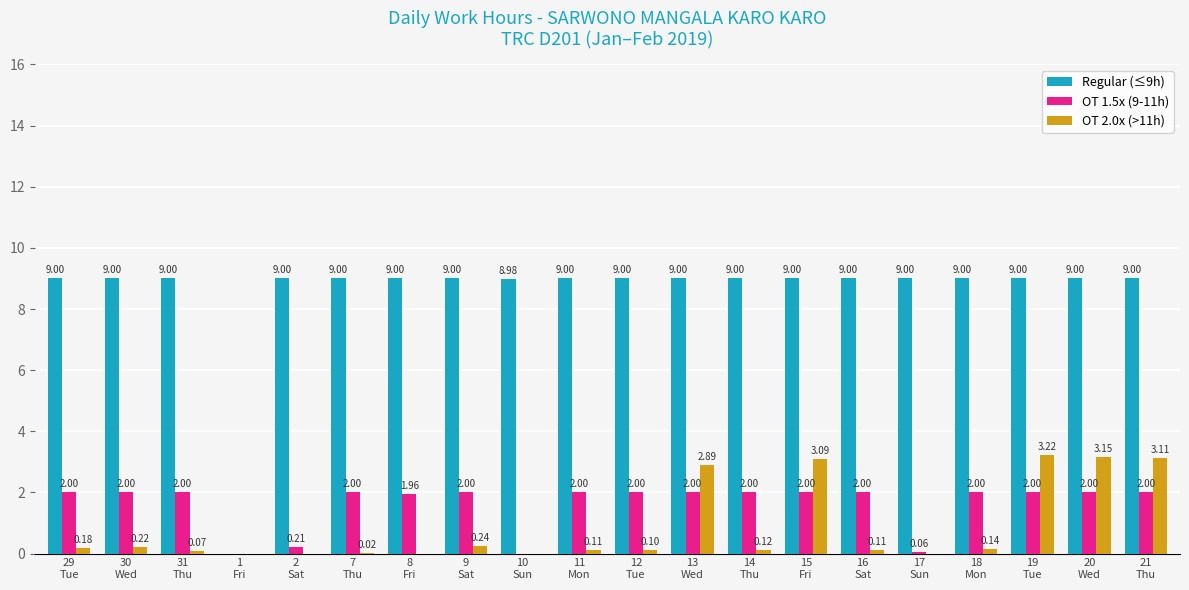

The Regular (≤9h) series shows 6.1 at 13
Wed. True or false?

False